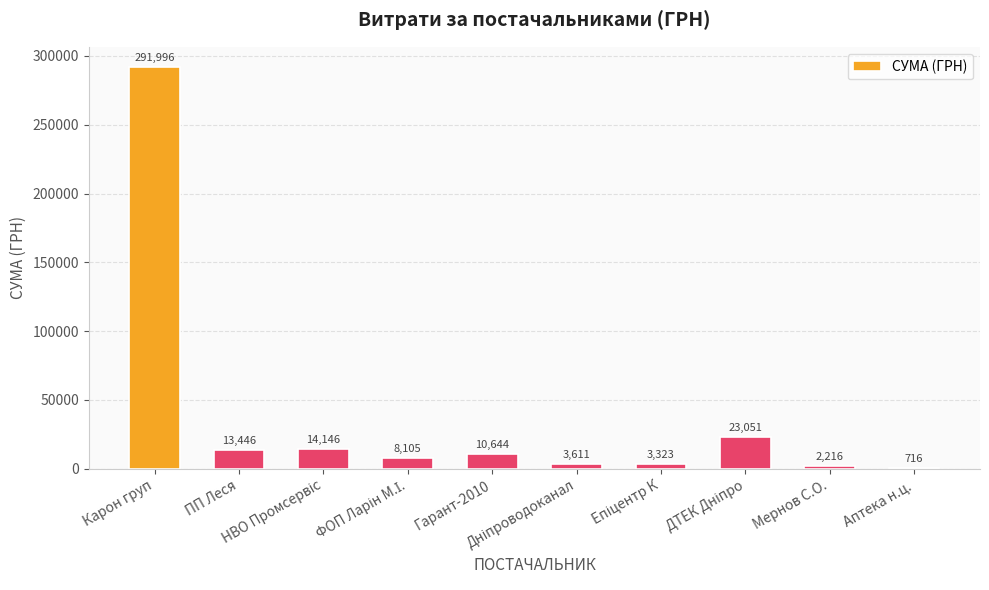

What is the sum of all values?

371253.5